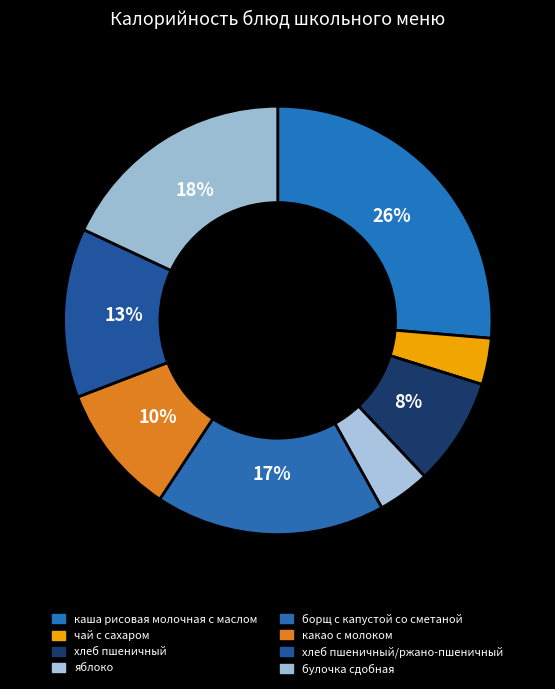

Which category has the biggest portion of the pie?

каша рисовая молочная с маслом